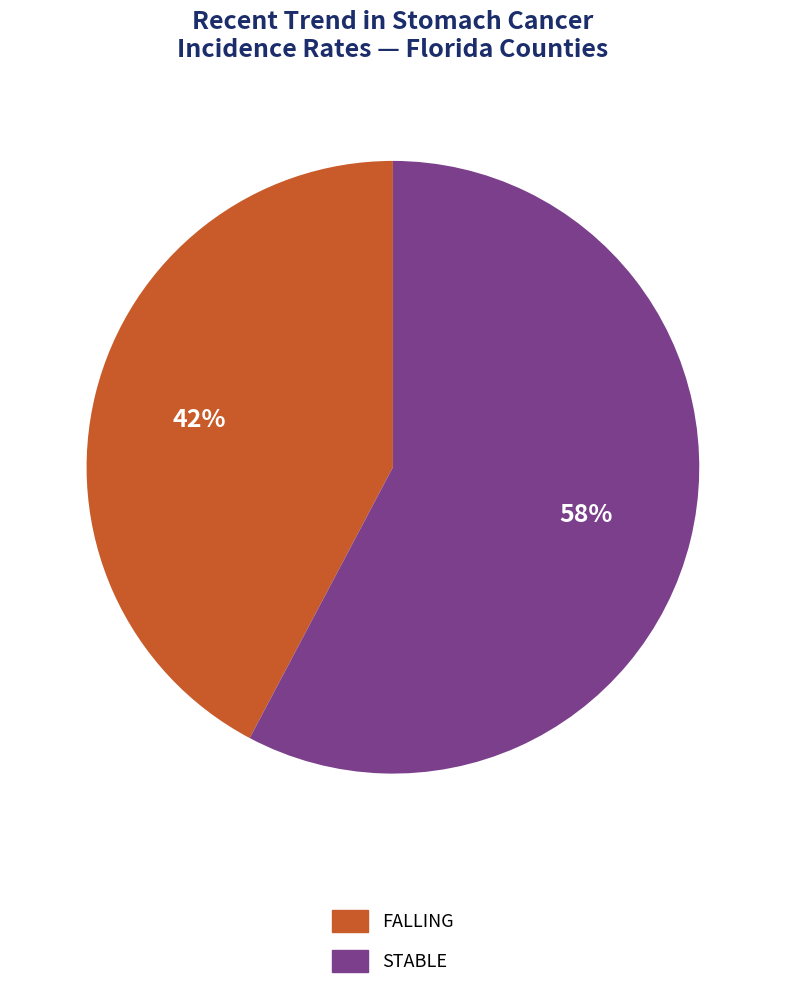

Is there a majority slice in this chart?

Yes